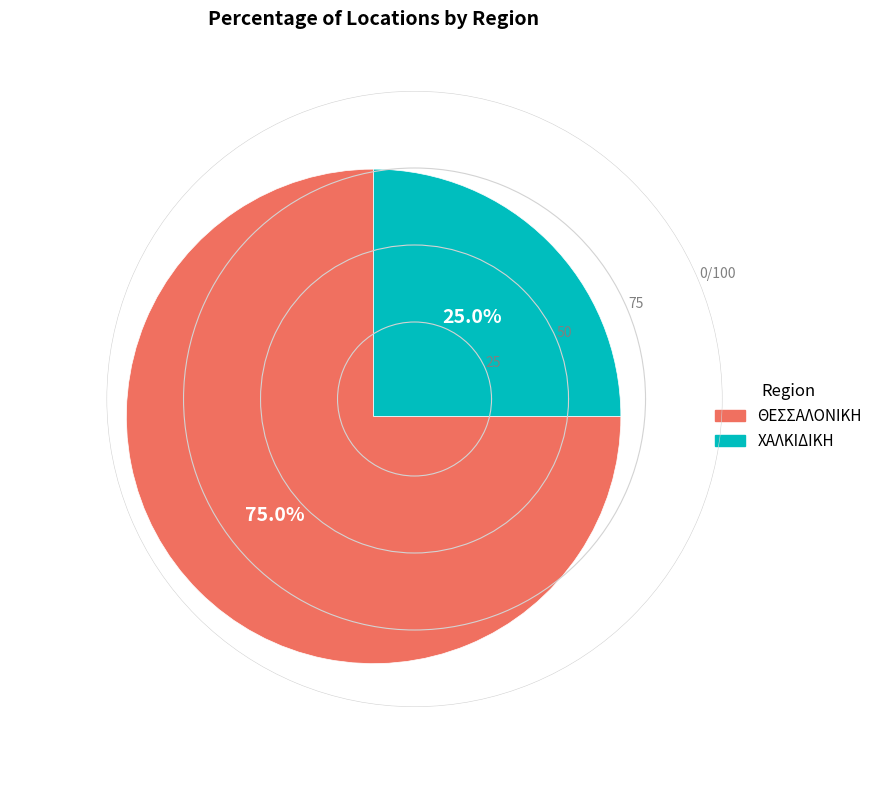

What is the total percentage of ΘΕΣΣΑΛΟΝΙΚΗ and ΧΑΛΚΙΔΙΚΗ?

100.0%